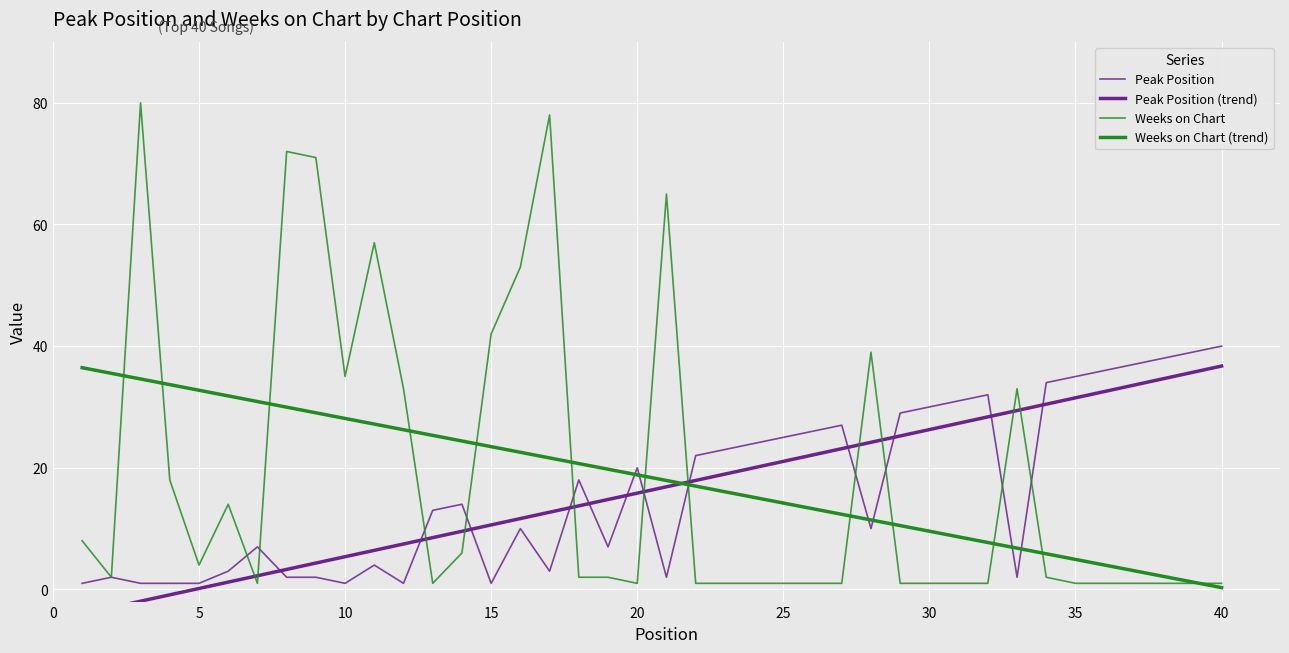

Reading left to right, what are all the values shown in this chart?

Peak Position: 1.0	2.0	1.0	1.0	1.0	3.0	7.0	2.0	2.0	1.0	4.0	1.0	13.0	14.0	1.0	10.0	3.0	18.0	7.0	20.0	2.0	22.0	23.0	24.0	25.0	26.0	27.0	10.0	29.0	30.0	31.0	32.0	2.0	34.0	35.0	36.0	37.0	38.0	39.0	40.0
Peak Position (trend): -4.0	-3.0	-1.9	-0.9	0.2	1.2	2.2	3.3	4.3	5.4	6.4	7.5	8.5	9.6	10.6	11.6	12.7	13.7	14.8	15.8	16.9	17.9	19.0	20.0	21.1	22.1	23.1	24.2	25.2	26.3	27.3	28.4	29.4	30.5	31.5	32.5	33.6	34.6	35.7	36.7
Weeks on Chart: 8.0	2.0	80.0	18.0	4.0	14.0	1.0	72.0	71.0	35.0	57.0	33.0	1.0	6.0	42.0	53.0	78.0	2.0	2.0	1.0	65.0	1.0	1.0	1.0	1.0	1.0	1.0	39.0	1.0	1.0	1.0	1.0	33.0	2.0	1.0	1.0	1.0	1.0	1.0	1.0
Weeks on Chart (trend): 36.5	35.5	34.6	33.7	32.7	31.8	30.9	30.0	29.0	28.1	27.2	26.3	25.3	24.4	23.5	22.5	21.6	20.7	19.8	18.8	17.9	17.0	16.1	15.1	14.2	13.3	12.3	11.4	10.5	9.6	8.6	7.7	6.8	5.9	4.9	4.0	3.1	2.2	1.2	0.3